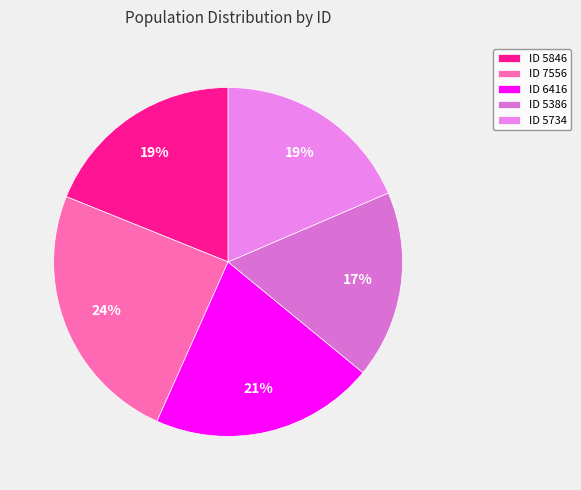

Is მარიამ მიხეილის ასული ბენიამოვიჩი the majority of the pie?

No